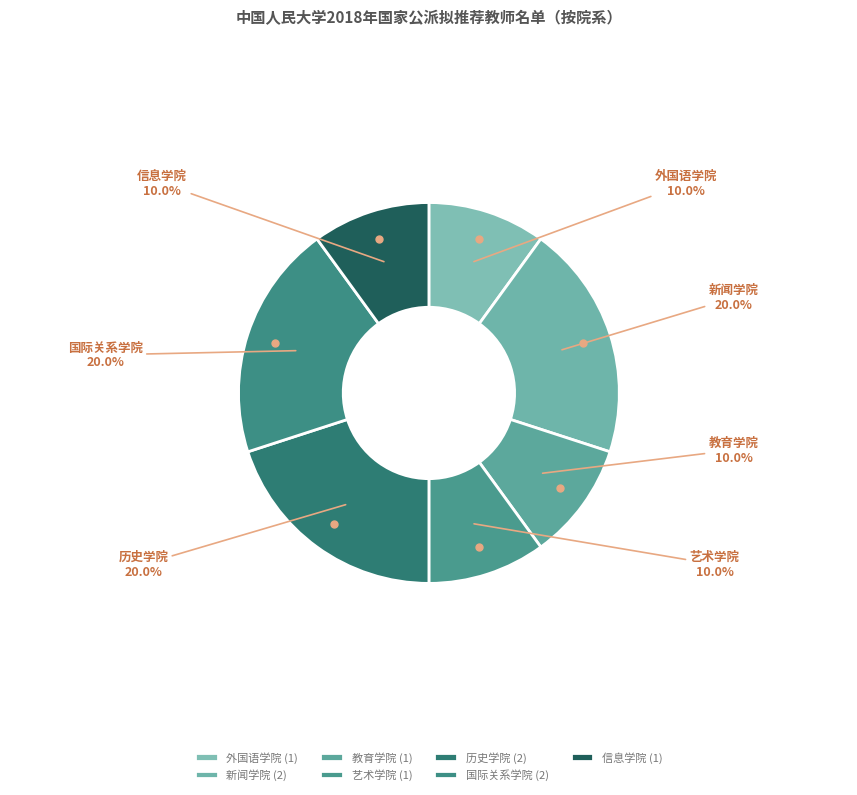

To the nearest percent, what is the difference between the largest and smallest slice percentages?

10%